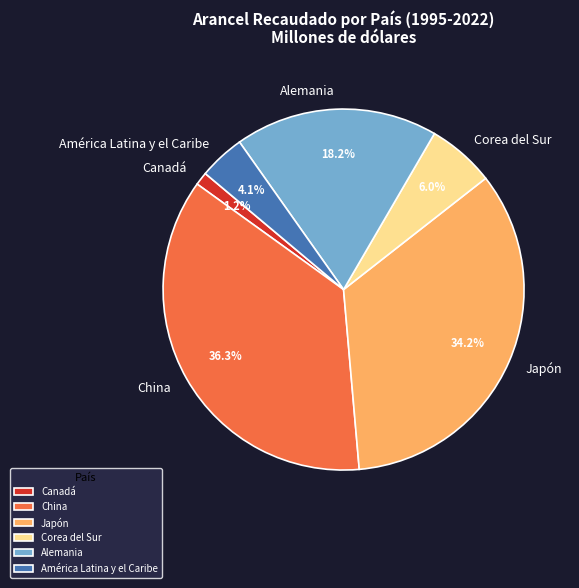

The Japón slice represents 34% of the pie. True or false?

True